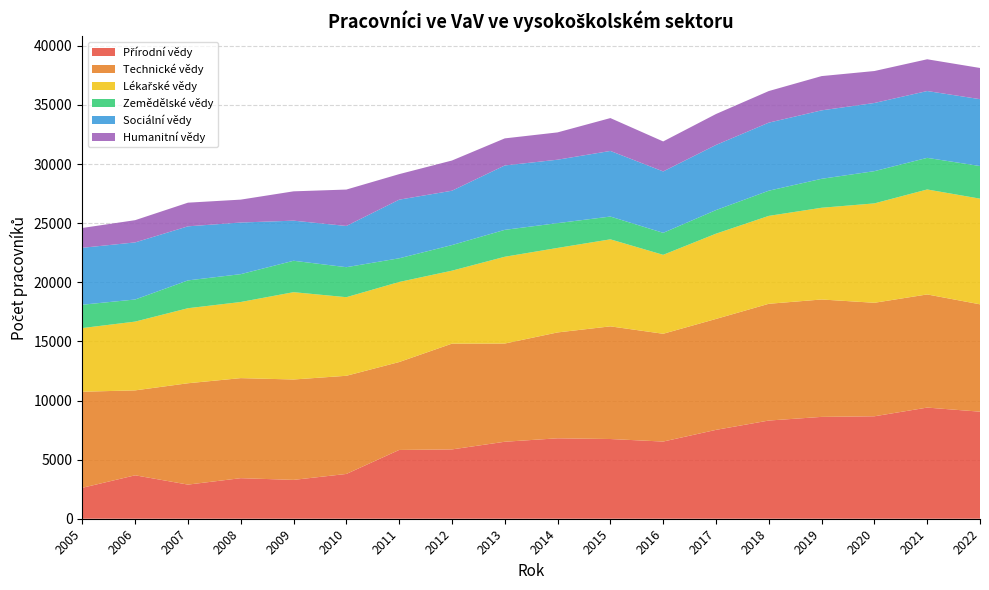

Reading left to right, transcribe all the data shown in this chart.

Přírodní vědy: 2005=2617.0	2006=3674.0	2007=2887.0	2008=3431.0	2009=3286.0	2010=3788.0	2011=5818.0	2012=5864.0	2013=6512.0	2014=6804.0	2015=6743.0	2016=6528.0	2017=7517.0	2018=8306.0	2019=8615.0	2020=8666.0	2021=9402.0	2022=9055.0
Technické vědy: 2005=8127.0	2006=7184.0	2007=8573.0	2008=8463.0	2009=8492.0	2010=8304.0	2011=7436.0	2012=8947.0	2013=8308.0	2014=8955.0	2015=9530.0	2016=9118.0	2017=9383.0	2018=9876.0	2019=9931.0	2020=9601.0	2021=9571.0	2022=9082.0
Lékařské vědy: 2005=5385.7	2006=5817.0	2007=6347.0	2008=6439.0	2009=7386.0	2010=6648.0	2011=6773.0	2012=6172.0	2013=7340.0	2014=7149.0	2015=7361.0	2016=6677.0	2017=7213.0	2018=7436.0	2019=7759.0	2020=8407.0	2021=8879.0	2022=8938.0
Zemědělské vědy: 2005=1975.0	2006=1870.0	2007=2353.0	2008=2356.0	2009=2657.0	2010=2538.0	2011=2003.0	2012=2166.0	2013=2276.0	2014=2097.0	2015=1927.0	2016=1861.0	2017=1996.0	2018=2130.0	2019=2449.0	2020=2727.0	2021=2673.0	2022=2760.0
Sociální vědy: 2005=4815.0	2006=4829.0	2007=4574.0	2008=4367.0	2009=3393.0	2010=3487.0	2011=4959.0	2012=4597.0	2013=5447.0	2014=5365.0	2015=5550.0	2016=5194.0	2017=5509.0	2018=5757.0	2019=5790.0	2020=5767.0	2021=5654.0	2022=5656.0
Humanitní vědy: 2005=1676.0	2006=1881.0	2007=2001.0	2008=1937.0	2009=2480.0	2010=3079.0	2011=2160.0	2012=2555.0	2013=2290.0	2014=2310.0	2015=2780.0	2016=2537.0	2017=2616.0	2018=2672.0	2019=2898.0	2020=2703.0	2021=2686.0	2022=2638.0